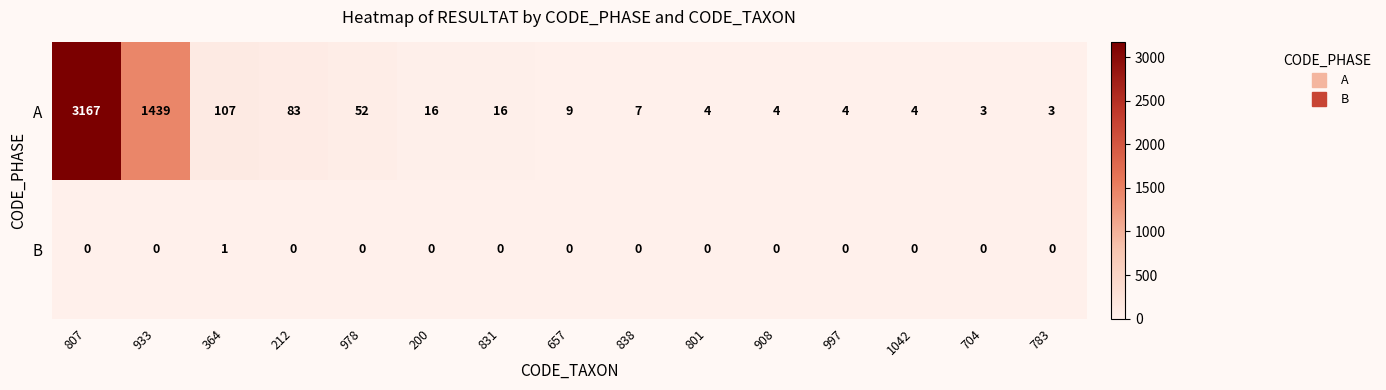

How many values in B are above zero?

1